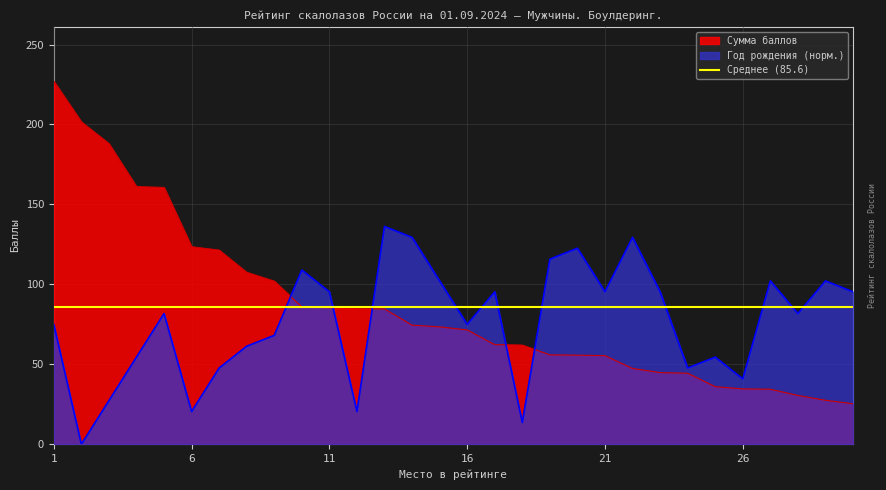

What is the highest value of the Год рождения series?

136.2